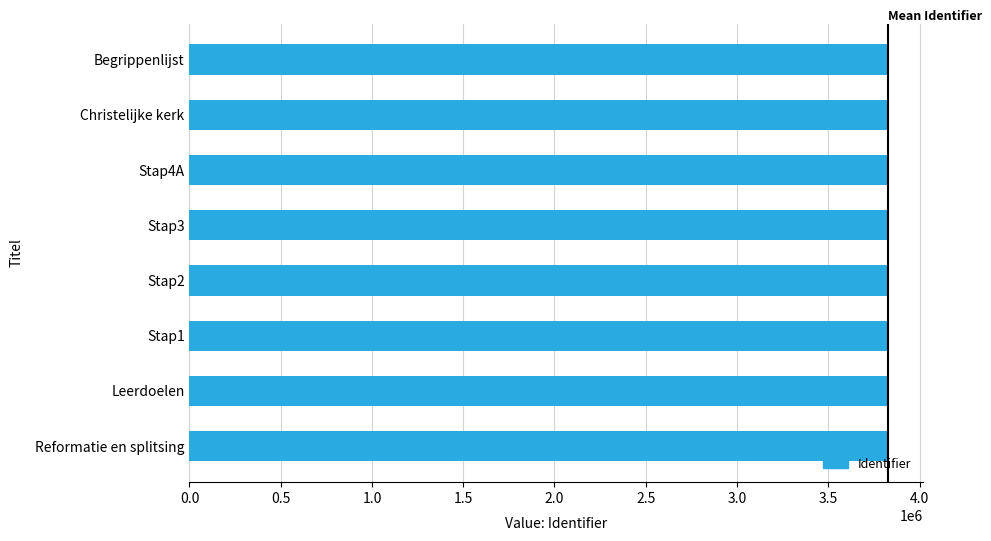

Is it true that the value at Stap4A is 5905960?

False